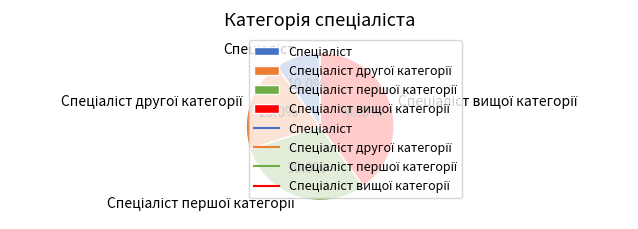

Does any single category account for the majority?

No